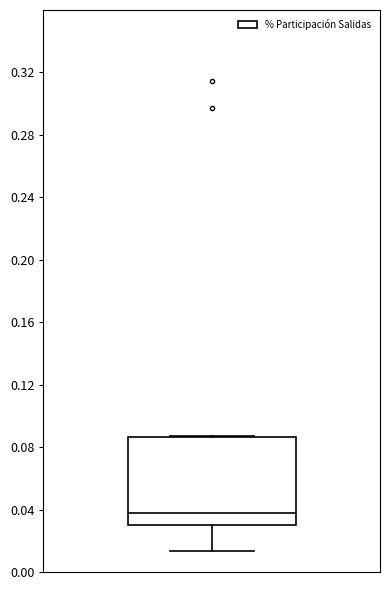

Transcribe this box plot: give where the median line is, the range the box spans, and where the two whiskers end, as read against the y-axis. The values are not printed on the chart, so give them approximately, as read against the axis.

median 0.040, box 0.030 to 0.085, whiskers 0.015 to 0.085